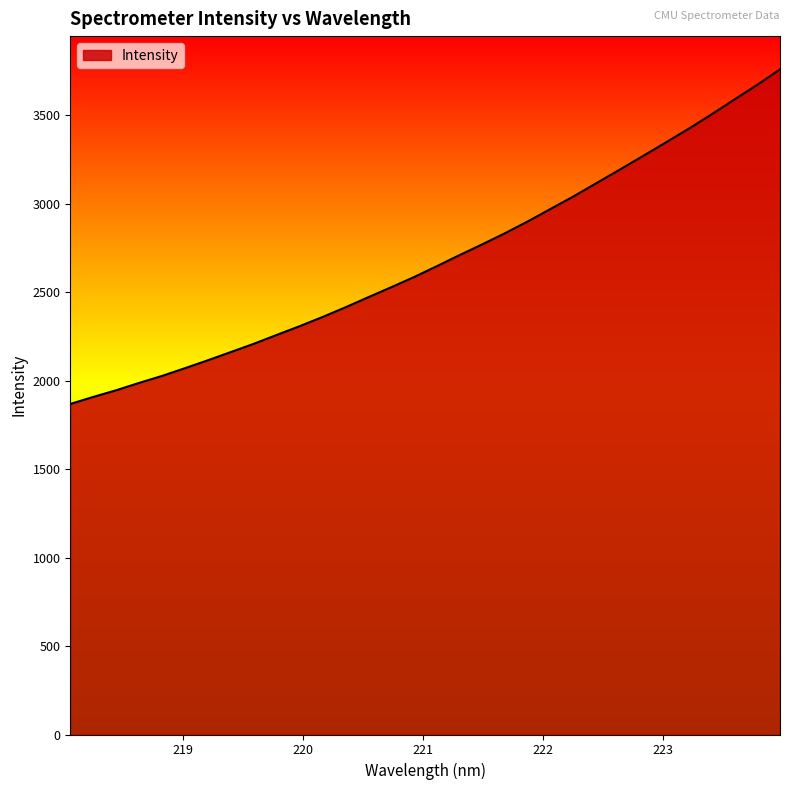

What is the greatest value displayed?

3758.2